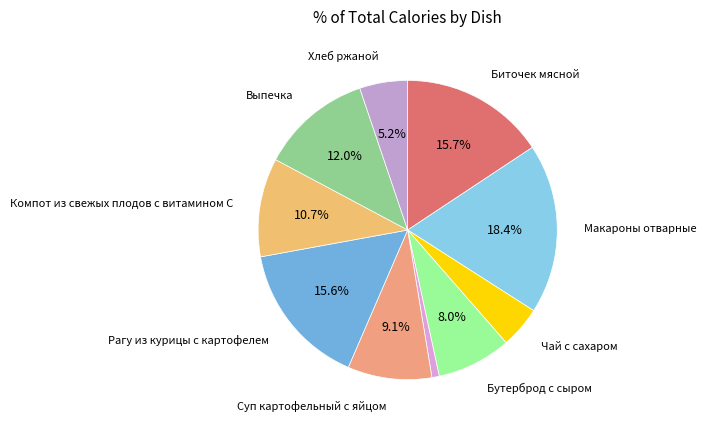

How many slices are in this pie chart?

10